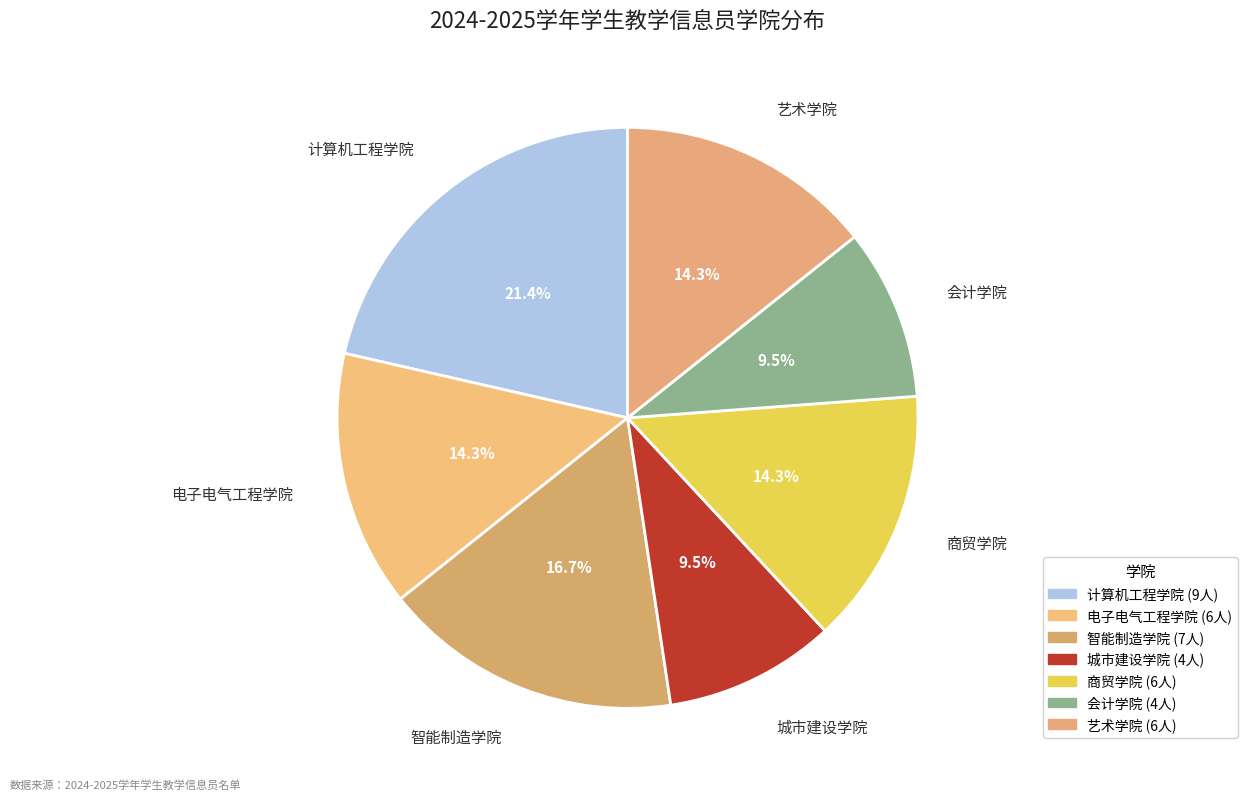

Between 智能制造学院 and 会计学院, which is larger?

智能制造学院